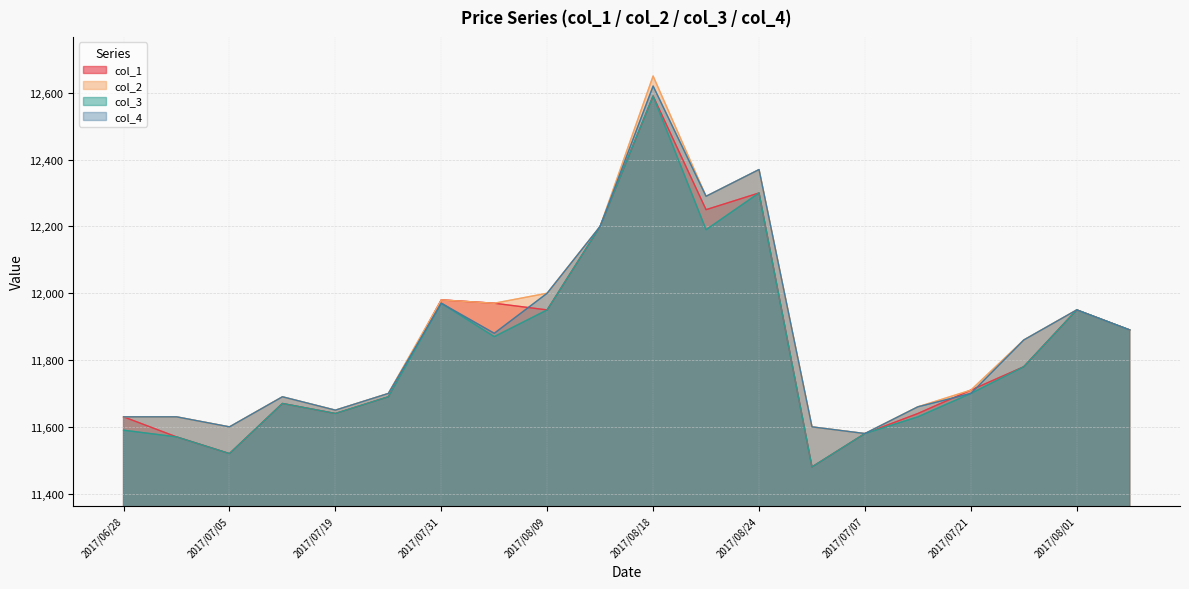

List the series in order of their overall mean, lowest first.

col_3, col_1, col_4, col_2